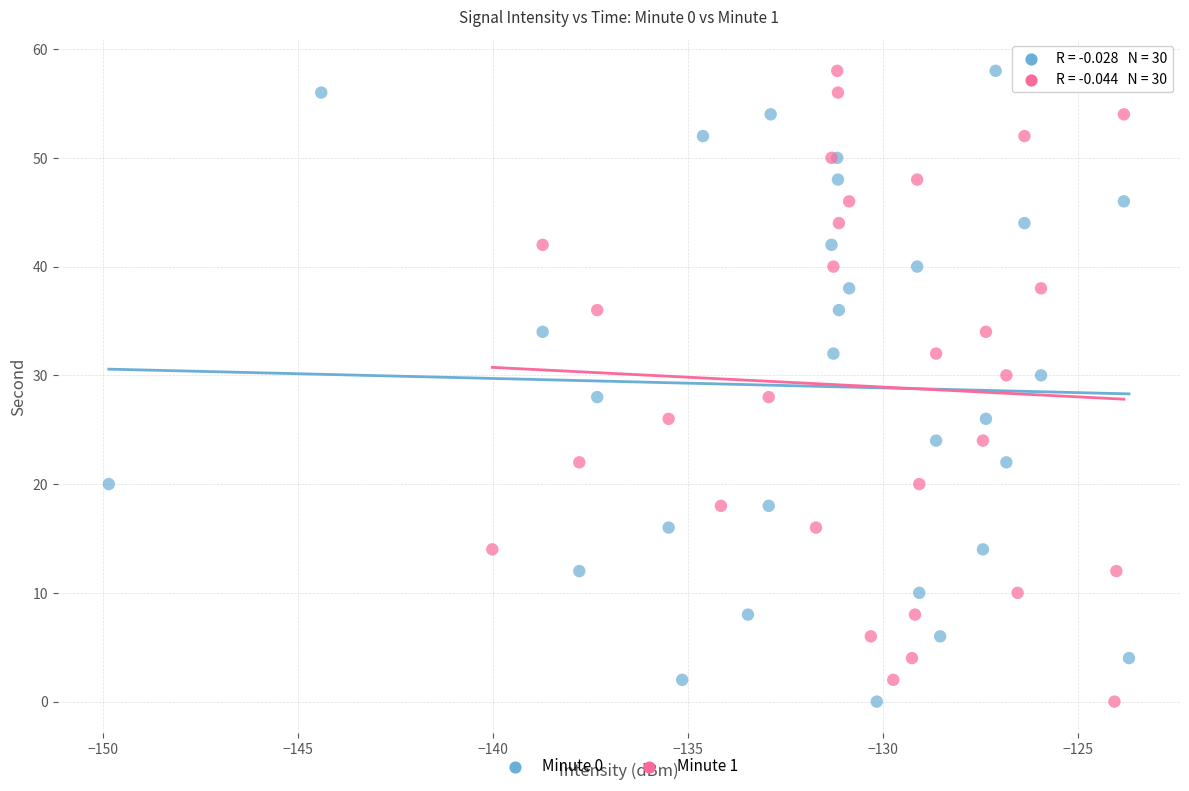

What are all the series names shown in the legend?

Minute 0, Minute 1